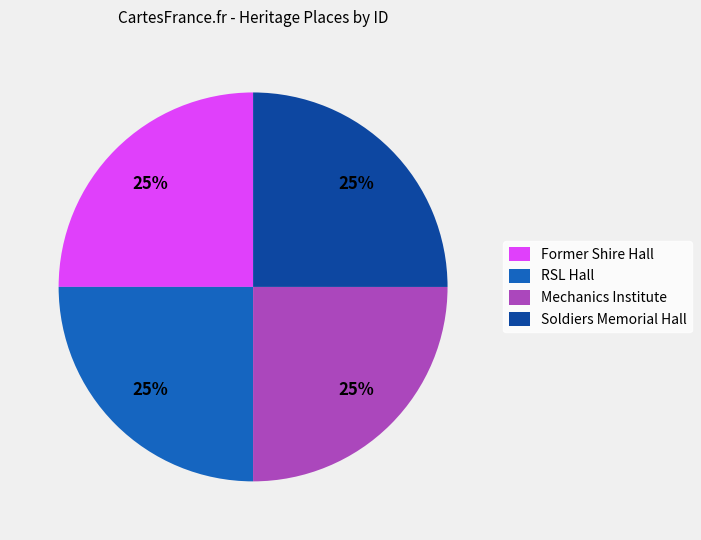

Does any single category account for the majority?

No